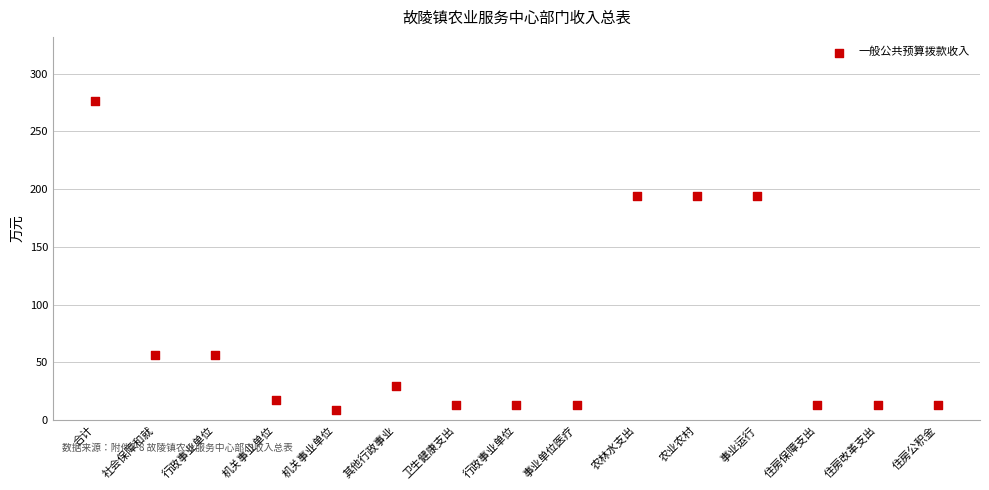

What is the range of Y values (max minus min)?

267.8